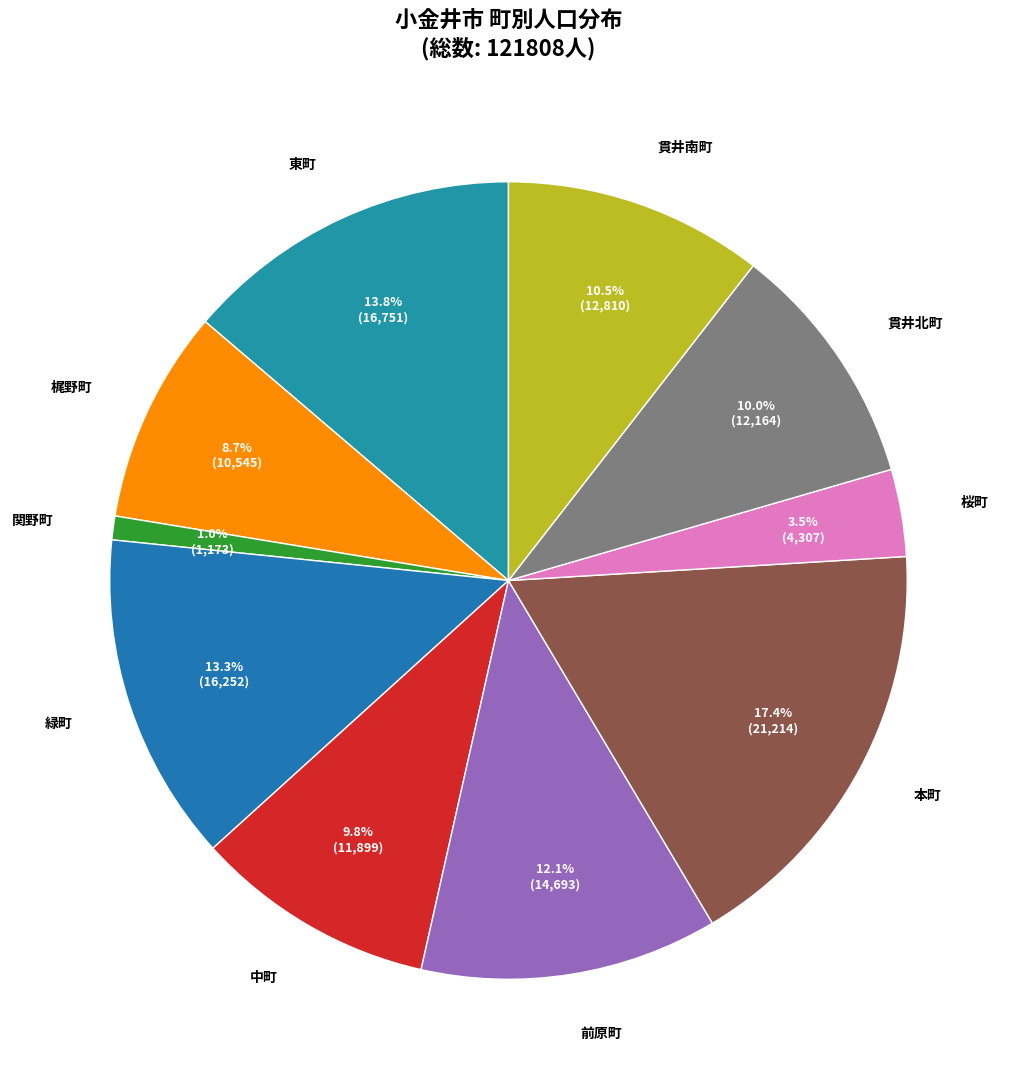

To the nearest percent, what is the difference between the largest and smallest slice percentages?

16%